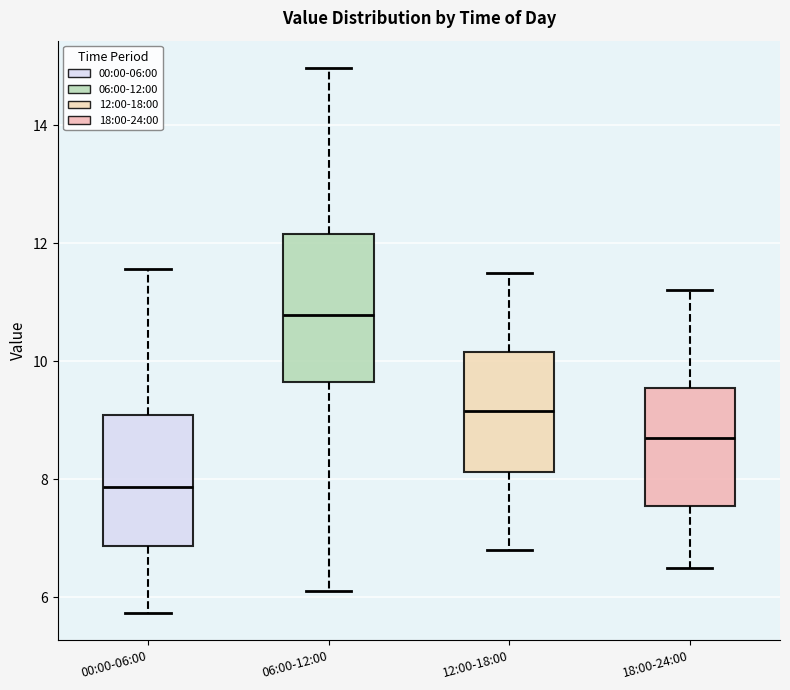

Which box's median line is the highest?

06:00-12:00